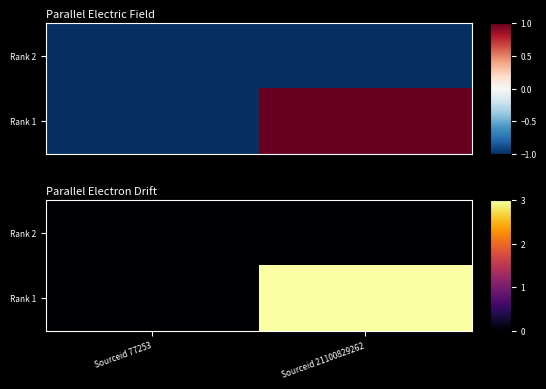

The value of Rank 2 at Sourceid 77253 is 0.0. True or false?

True